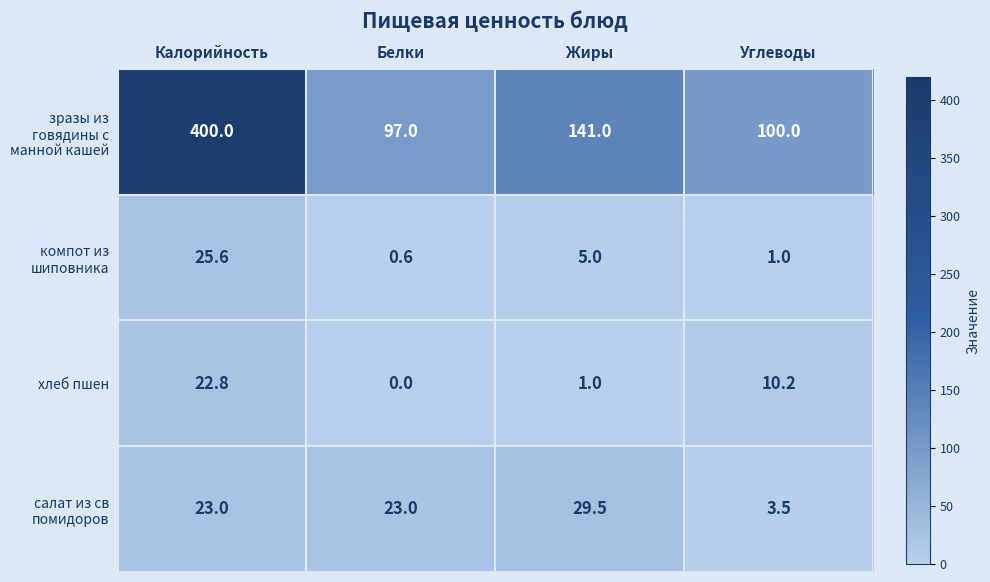

At how many categories does at least one series exceed 266?

1